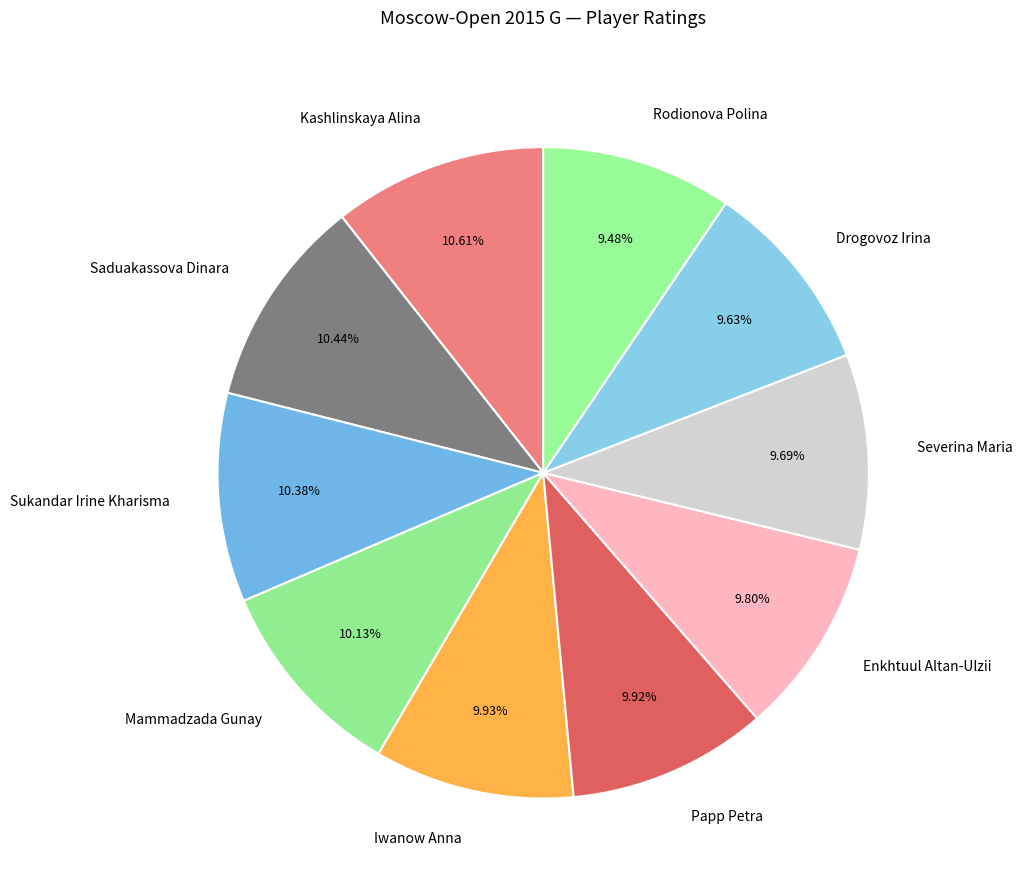

How much of the chart is everything except Severina Maria?

90.3%